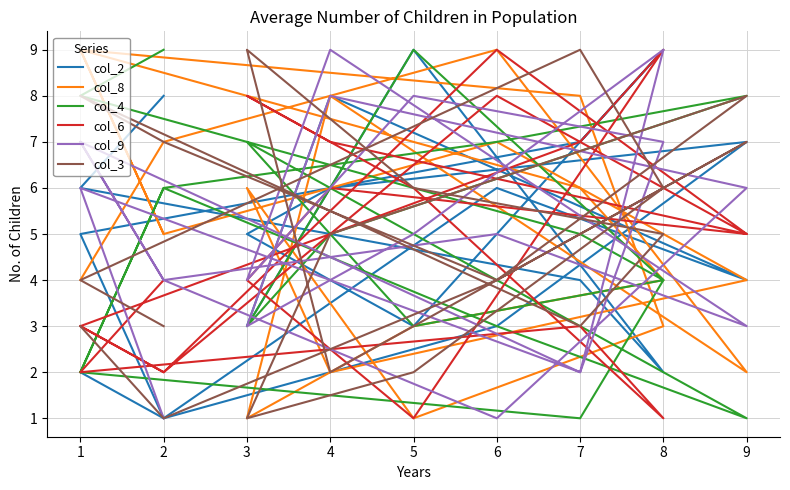

True or false: col_8 has more than 1 interior local peaks.

True